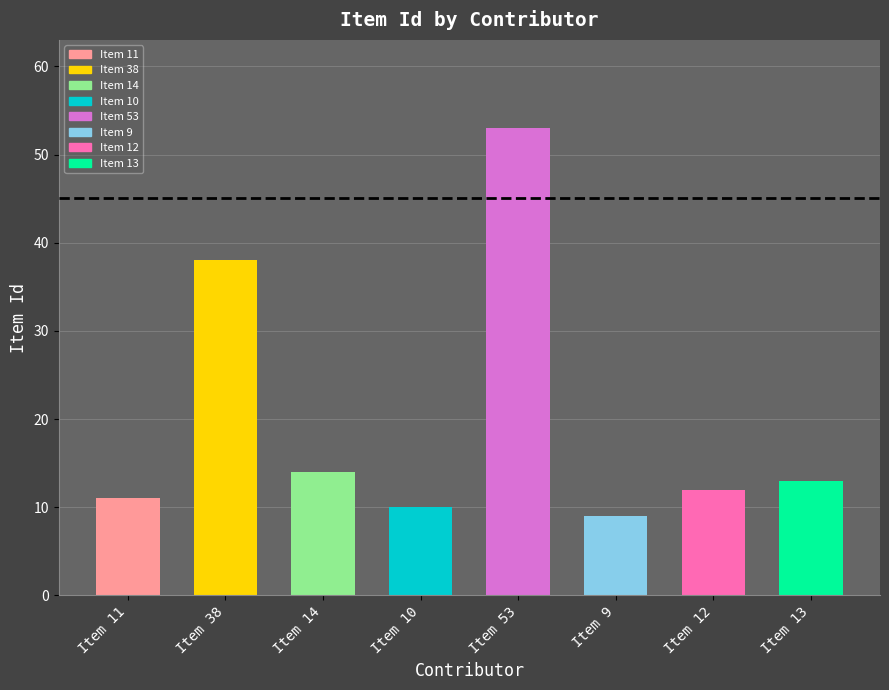

List the labels in order of value, largest first.

Item 53, Item 38, Item 14, Item 13, Item 12, Item 11, Item 10, Item 9